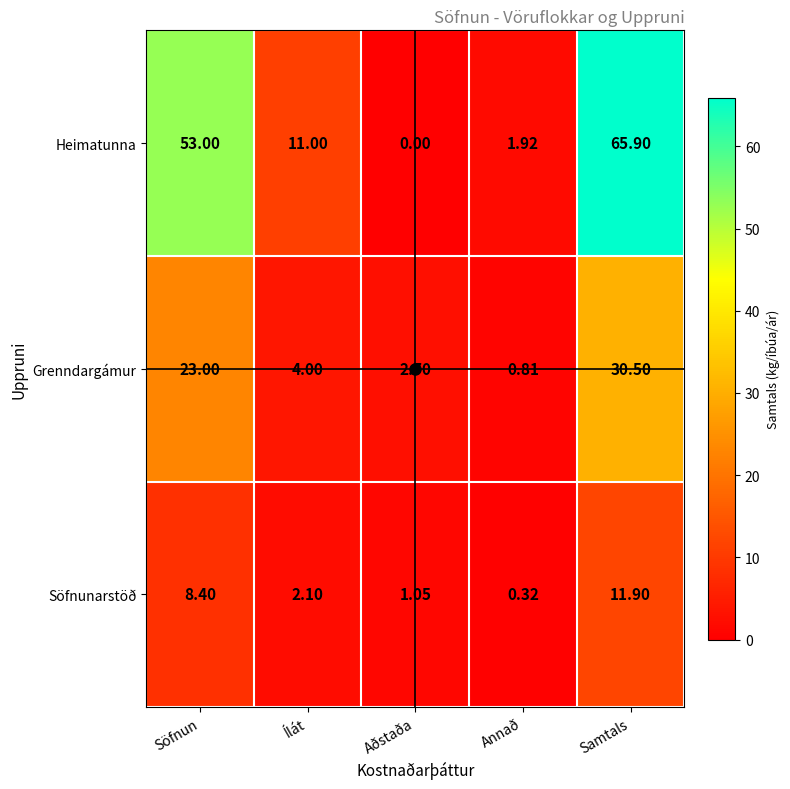

Is the value of Söfnunarstöð at Ílát greater than the value of Heimatunna at Aðstaða?

Yes